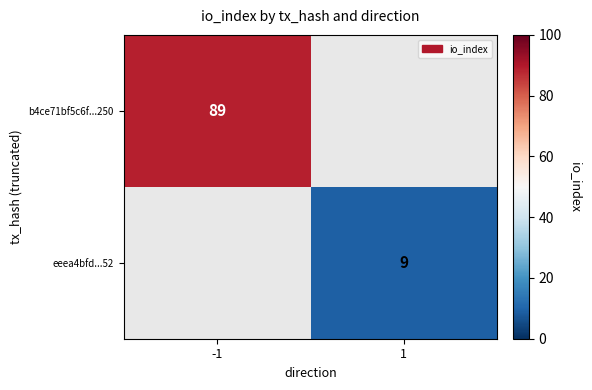

What is the maximum value shown in the chart?

89.0